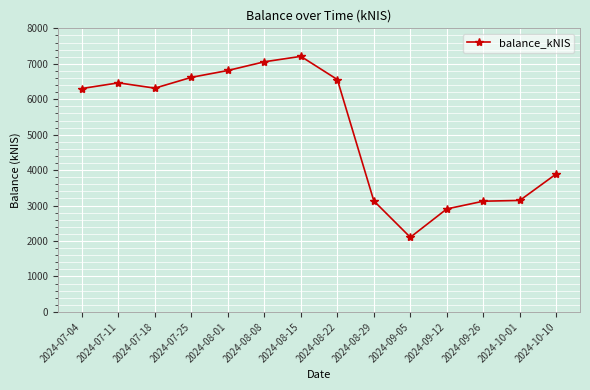

Does the chart display data point markers on the line(s)?

Yes